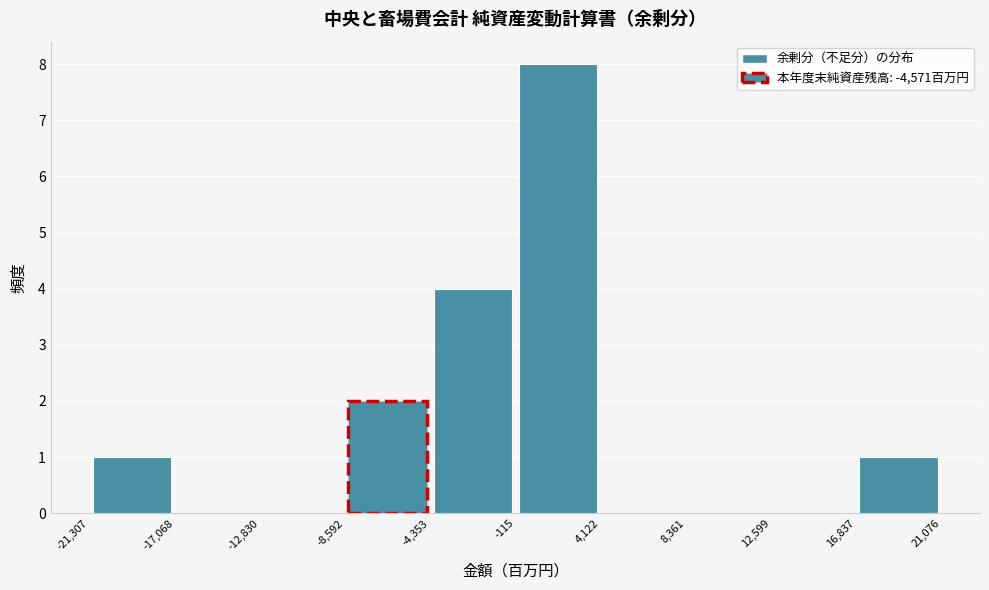

Reading left to right, list every bar in this chart as the range it spans on the x-axis followed by its height. The values are not printed on the chart, so give them approximately, as read against the axis.

-21,307 to -17,068: 1
-17,068 to -12,830: 0
-12,830 to -8,592: 0
-8,592 to -4,353: 2
-4,353 to -115: 4
-115 to 4,122: 8
4,122 to 8,361: 0
8,361 to 12,599: 0
12,599 to 16,837: 0
16,837 to 21,076: 1